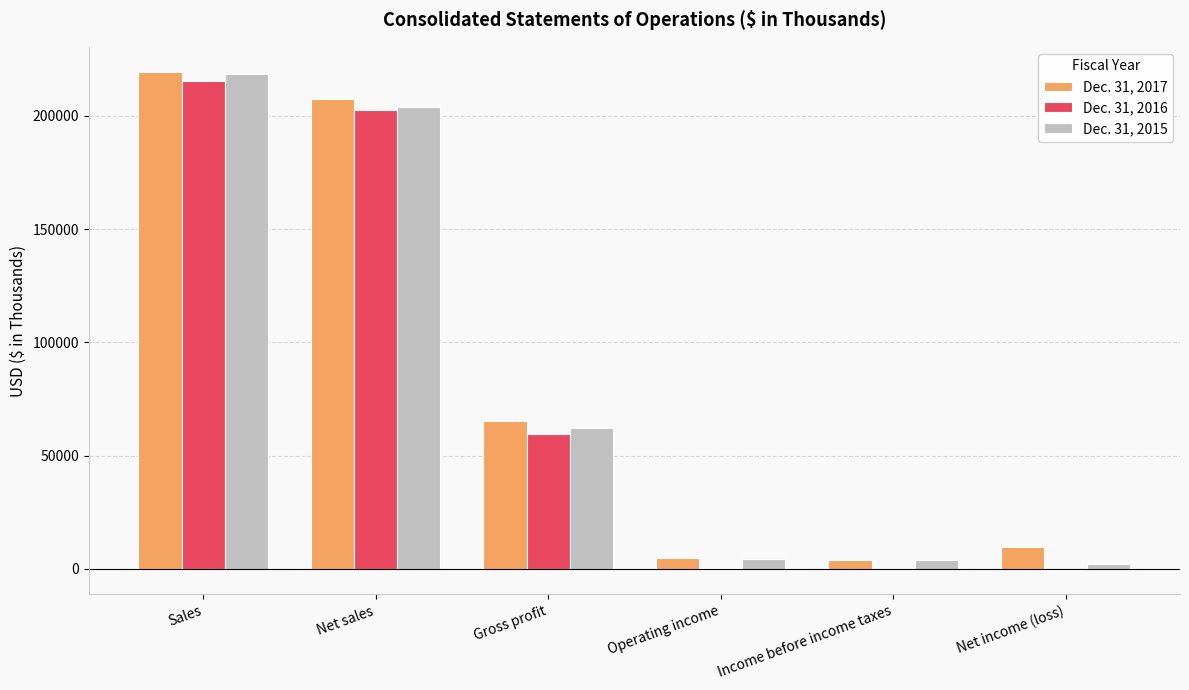

Is it true that Dec. 31, 2015 equals 218581 at Sales?

True